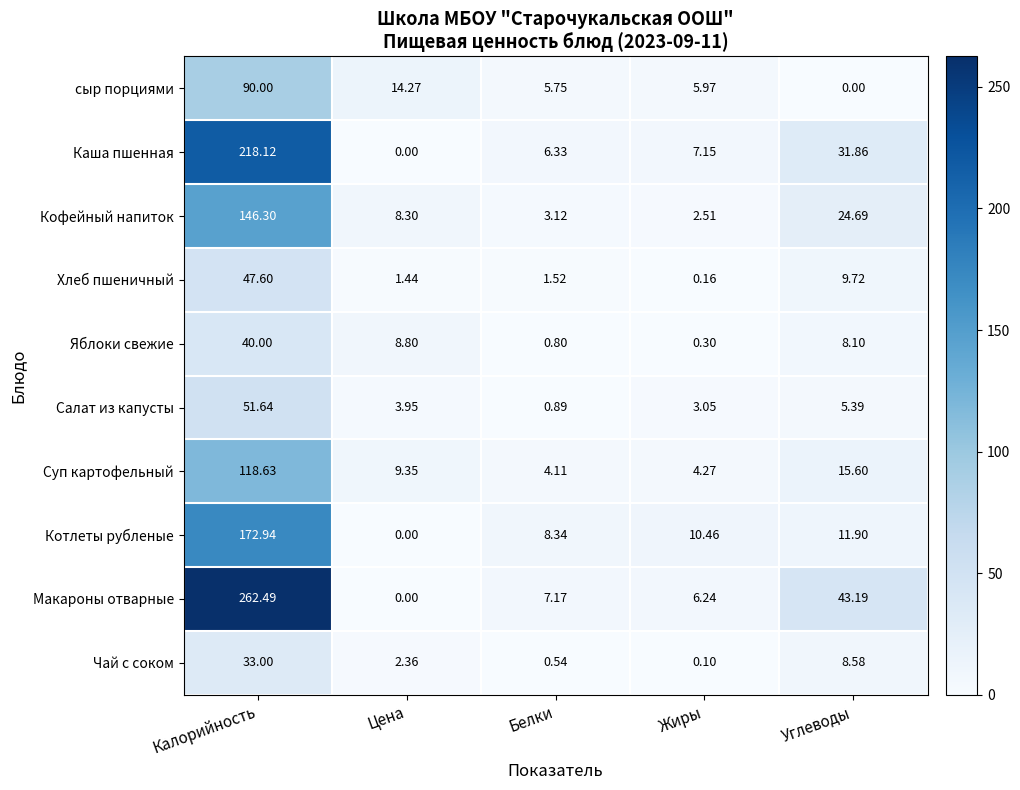

At Жиры, list the series in order from smallest to largest.

Чай с соком, Хлеб пшеничный, Яблоки свежие, Кофейный напиток, Салат из капусты, Суп картофельный, сыр порциями, Макароны отварные, Каша пшенная, Котлеты рубленые